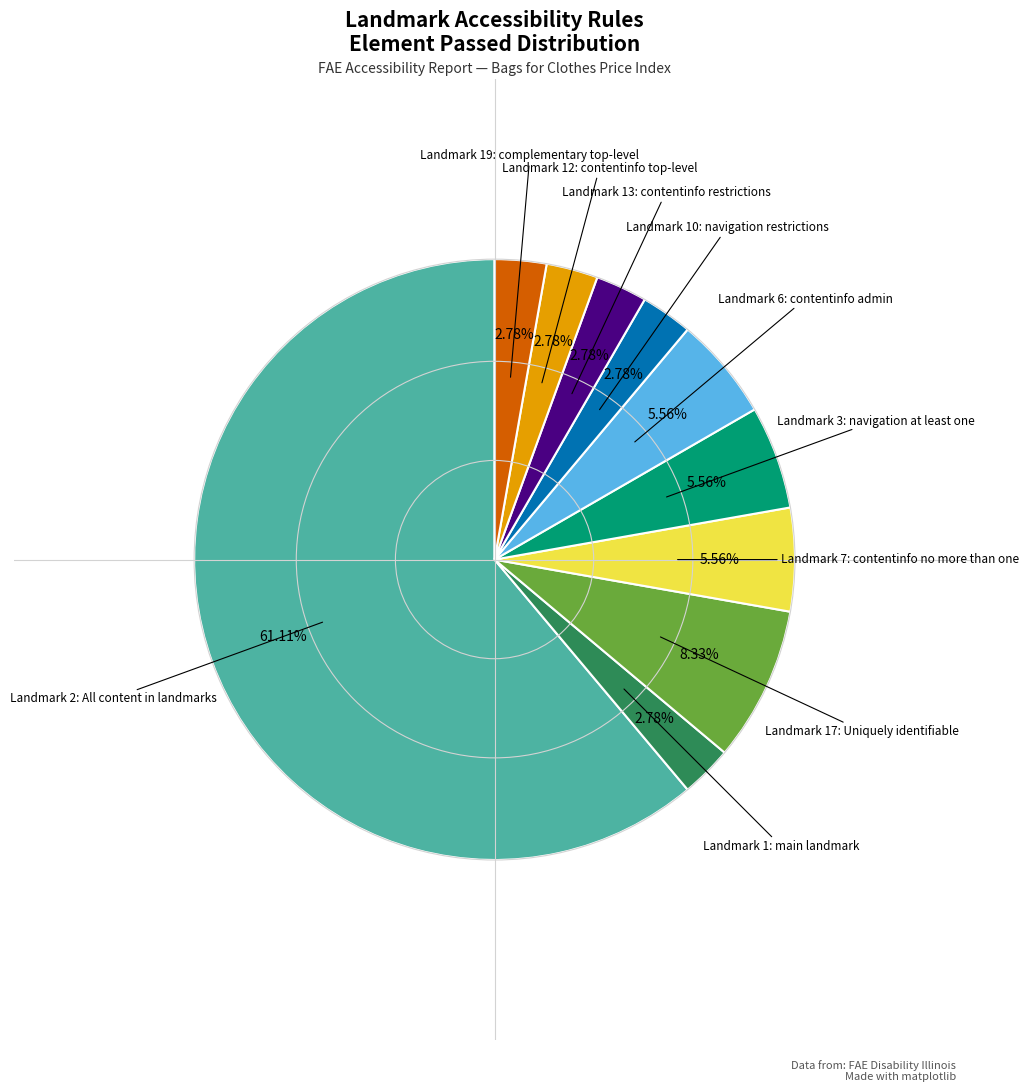

Does any single category account for the majority?

Yes